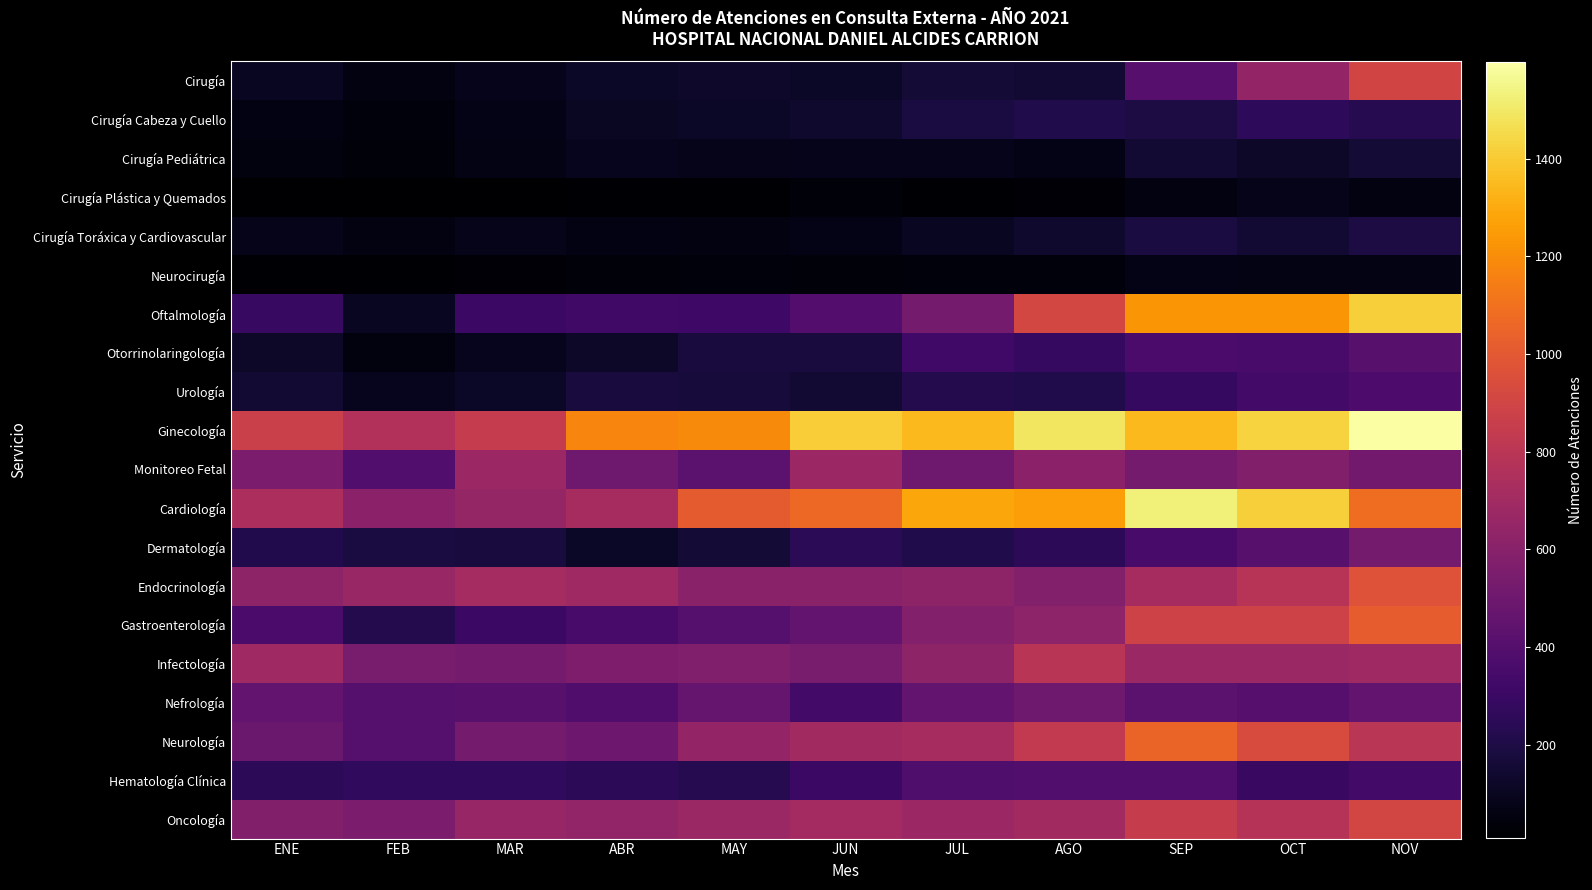

At which category is the sum across all series the highest?

NOV